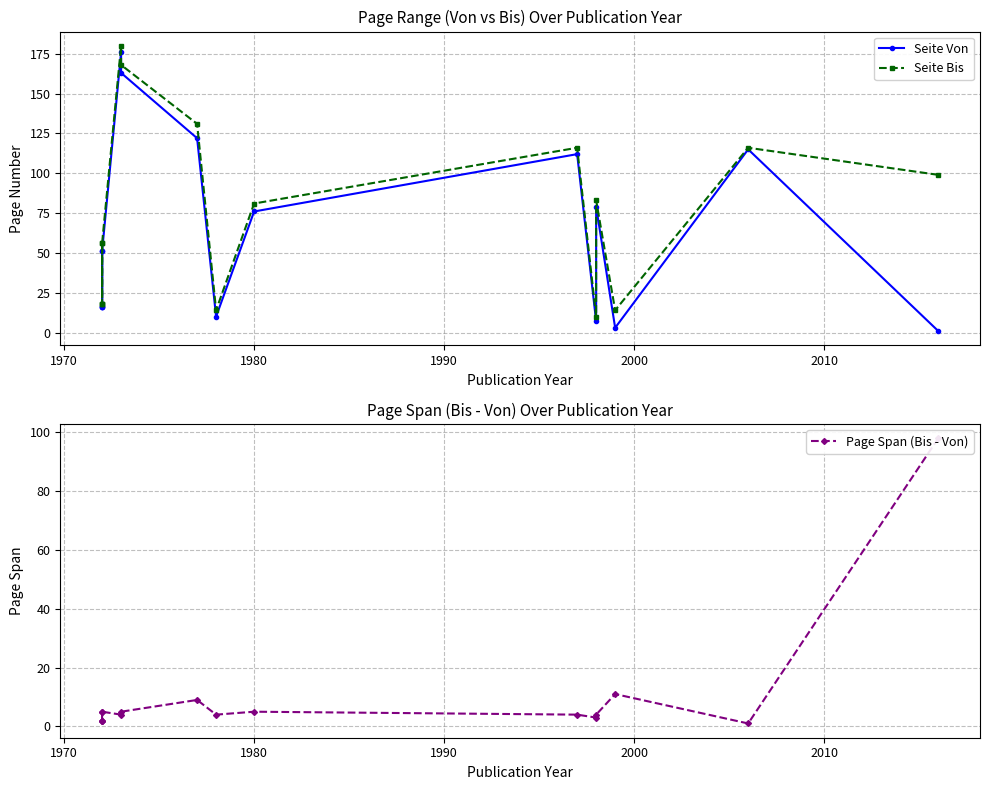

How many data points in Page Span (Bis - Von) are above 4?

7